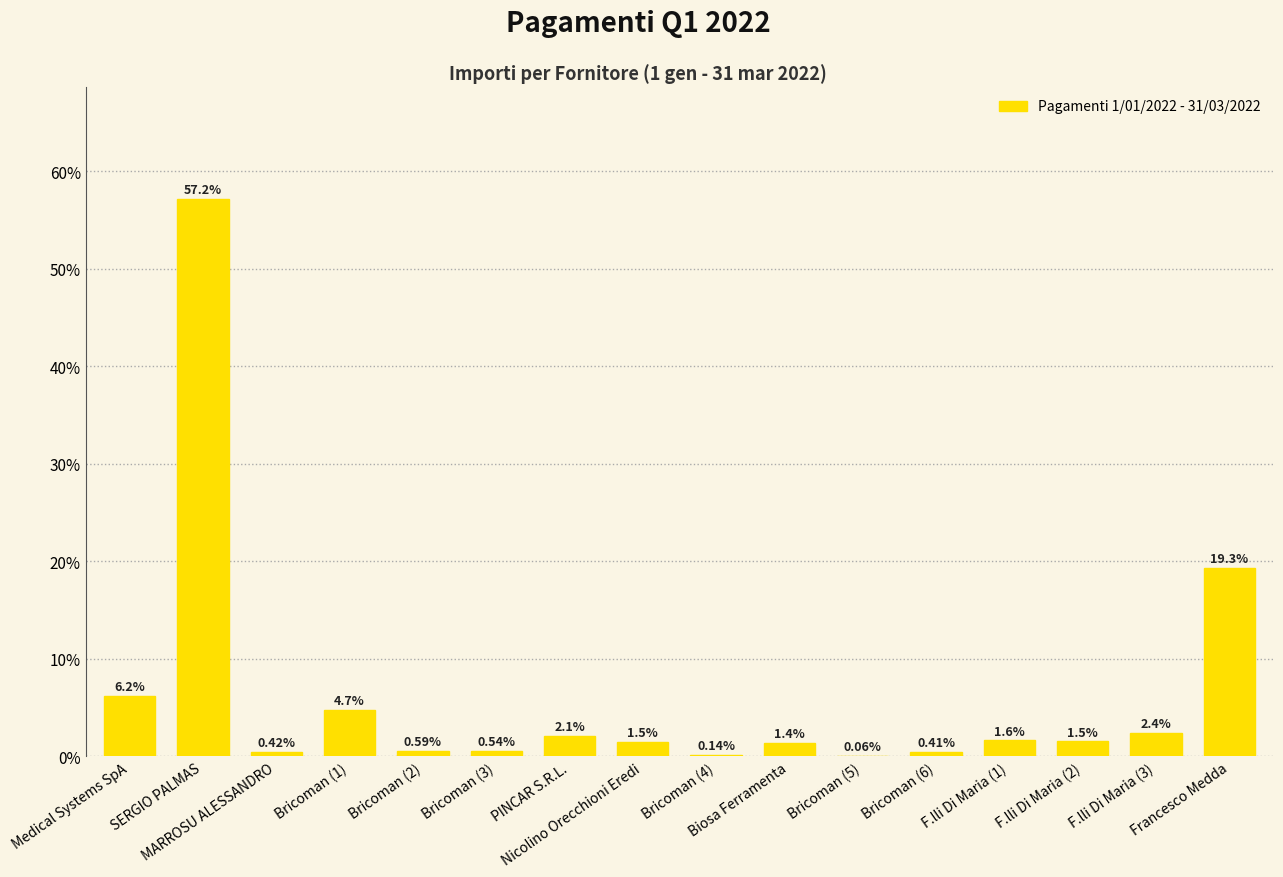

How many values exceed 1?

10